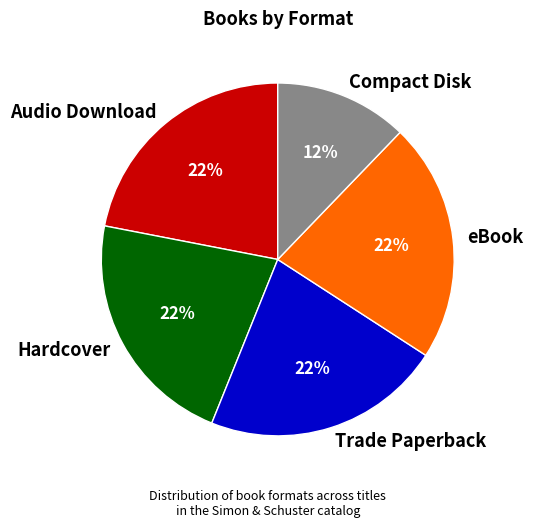

How many segments does this pie chart have?

5